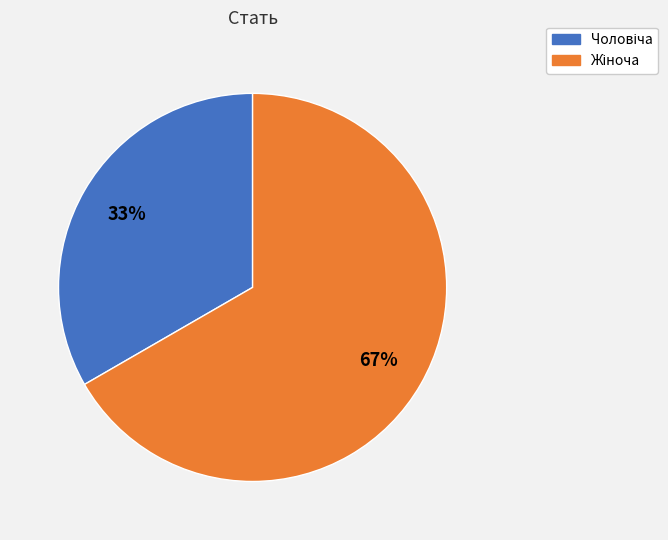

Does any single category account for the majority?

Yes